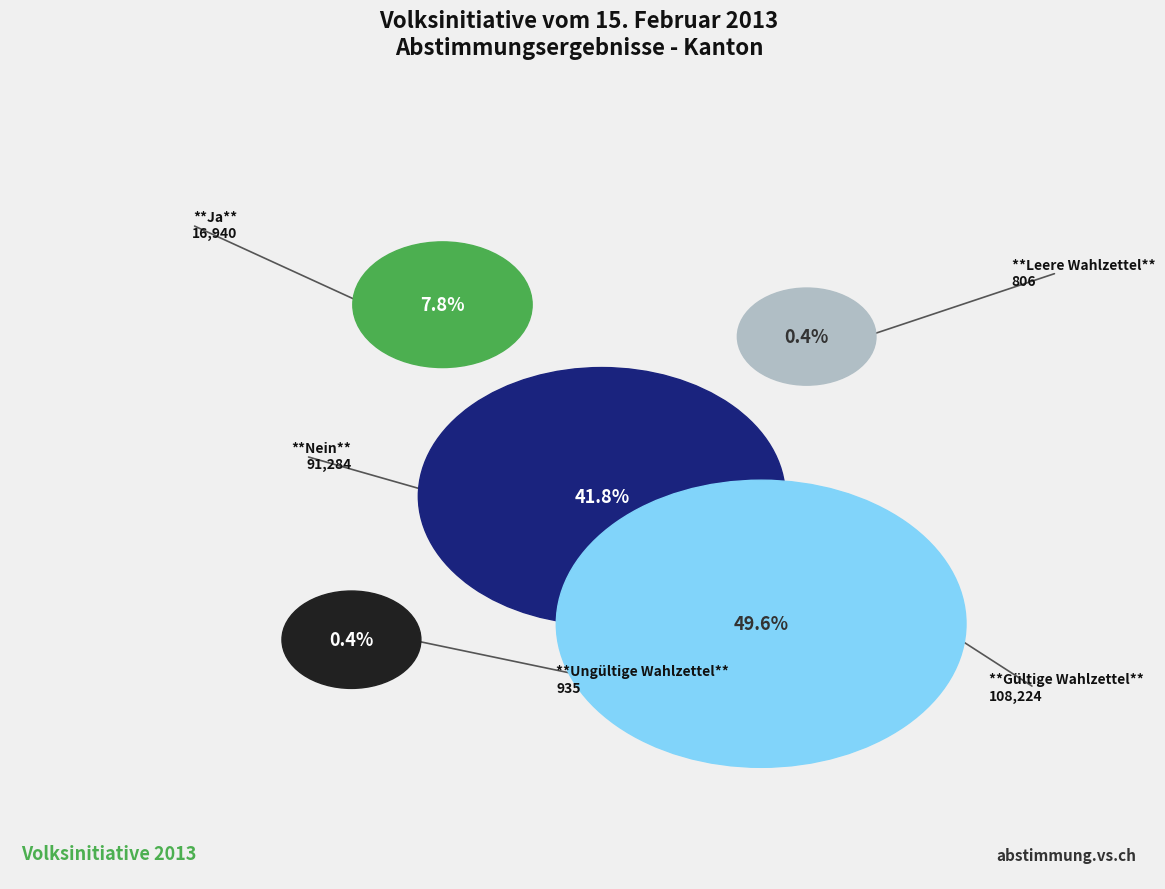

True or false: Leere Wahlzettel accounts for 11% of the total.

False